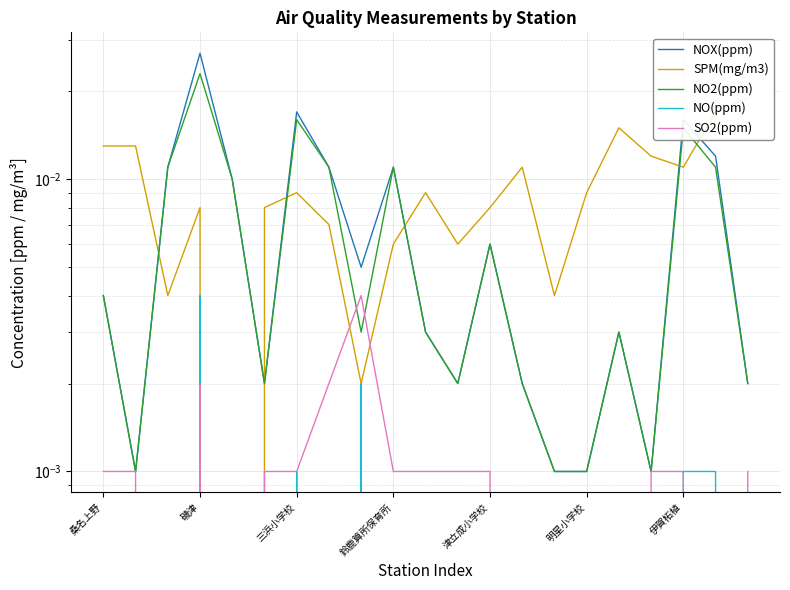

Between 18 and 磯津, which is larger?

18